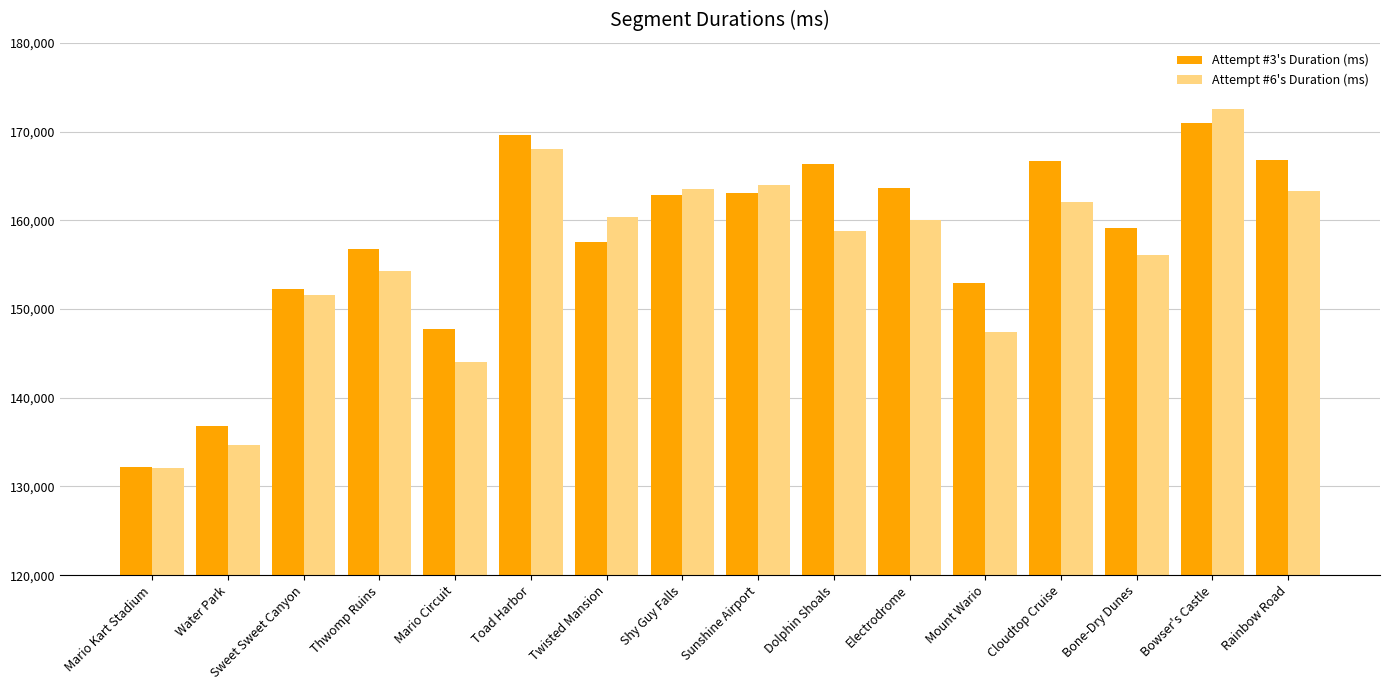

What is the value of the Attempt #6's Duration (ms) bar at the 16th from the left?

163268